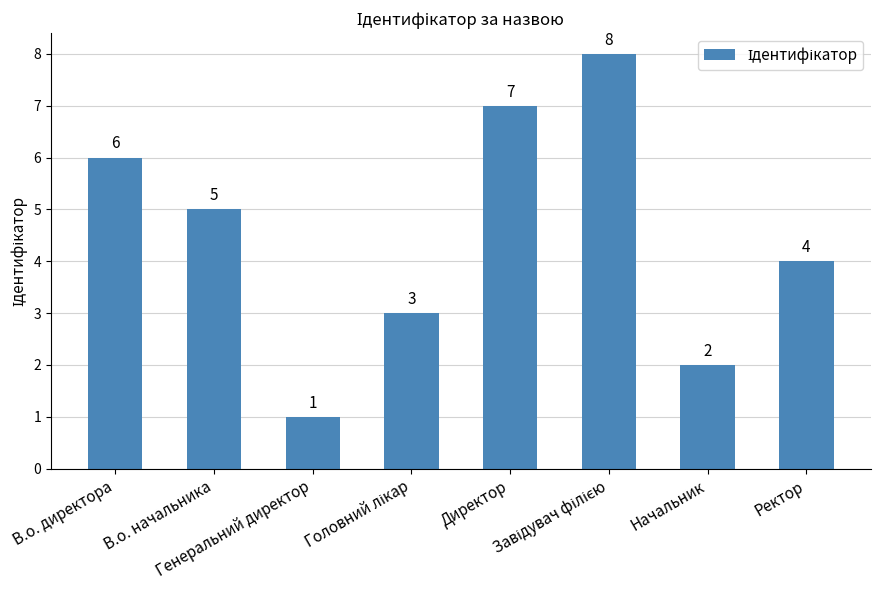

What is the difference between the second highest and second lowest values?

5